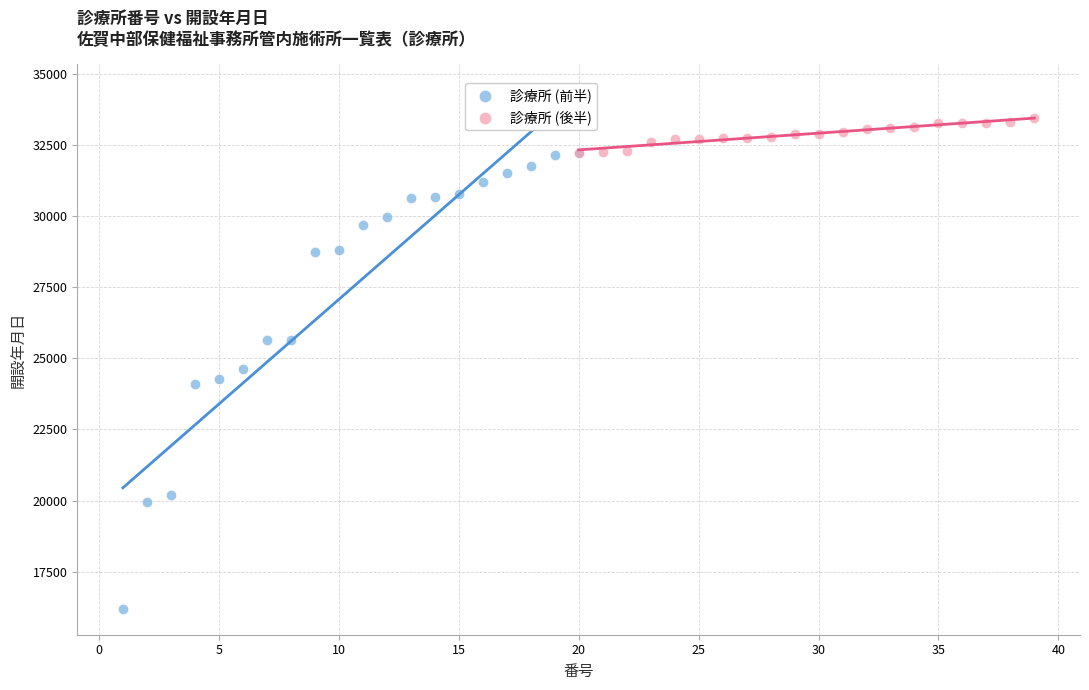

Which series has the widest spread of Y values?

診療所 (前半)